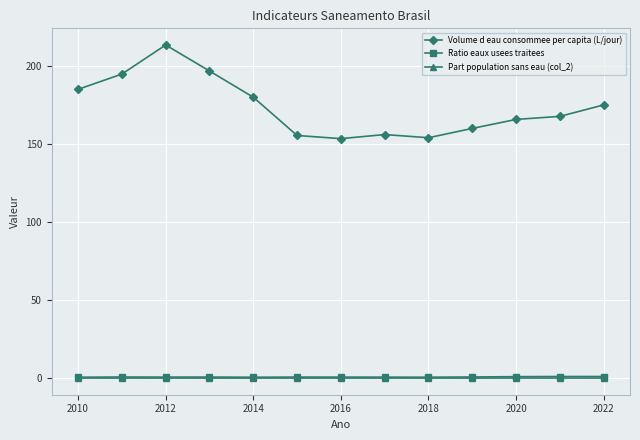

Which series has the largest range (max minus min)?

Volume d eau consommee per capita (L/jour)